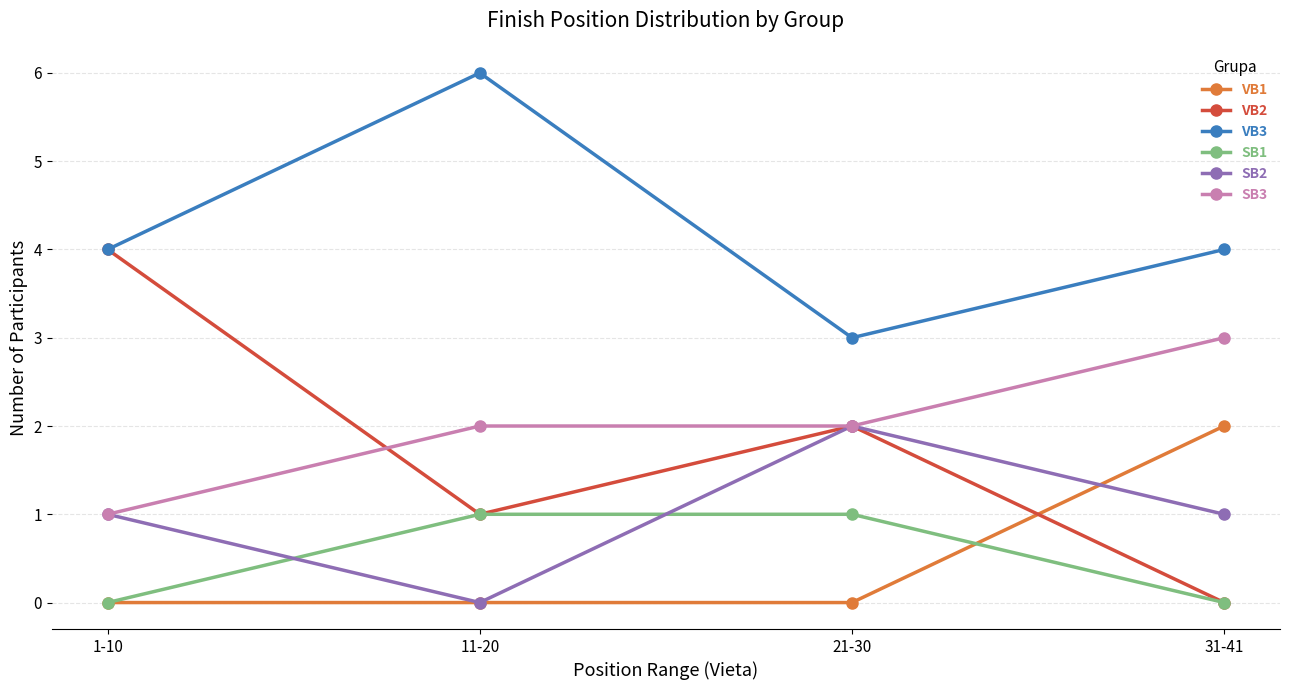

How many VB3 values are between 4 and 6?

3